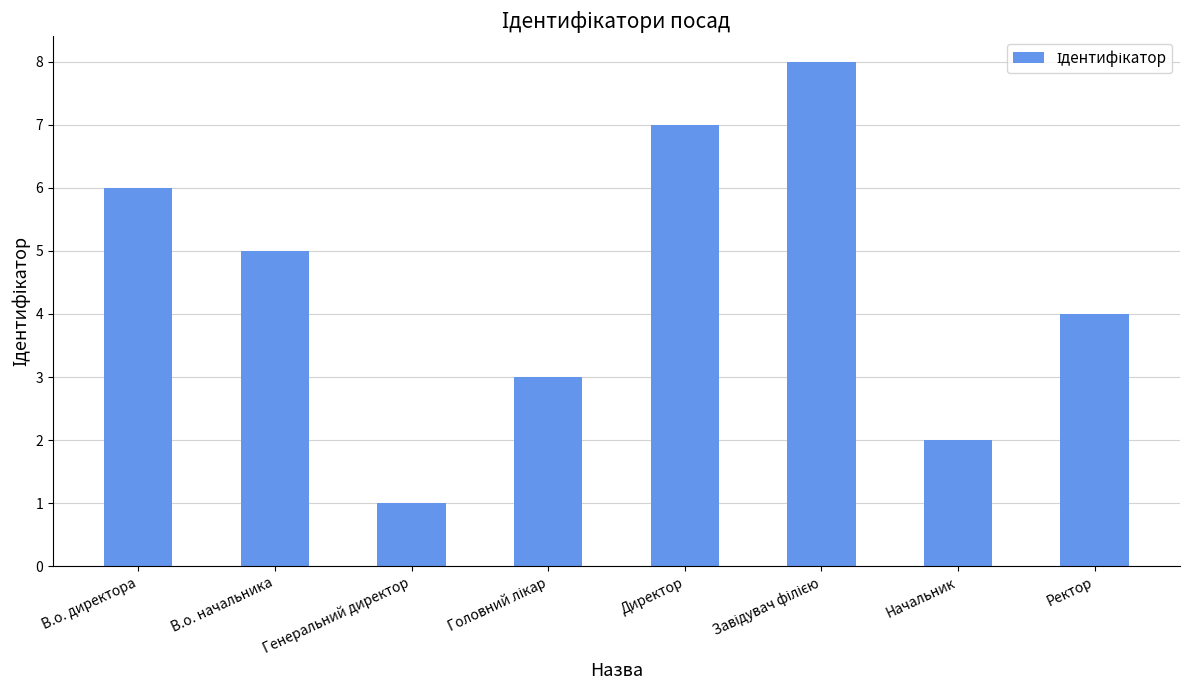

What is the sum of the values at Директор and В.о. начальника?

12